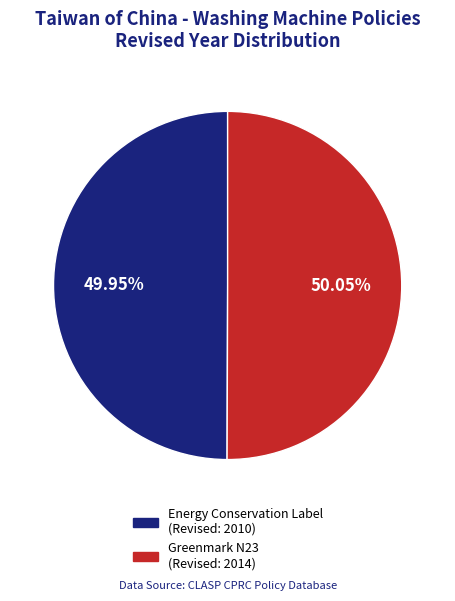

Is there a majority slice in this chart?

Yes